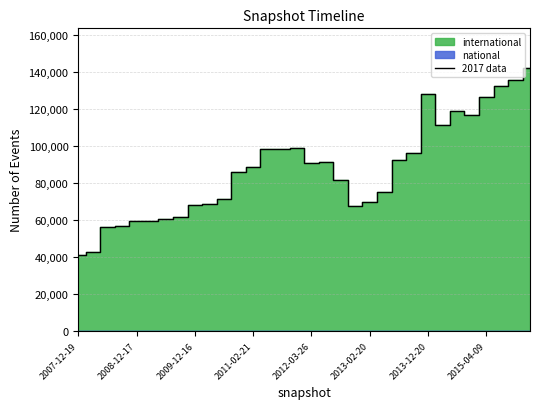

What is the highest value of the 2017 data series?

142228